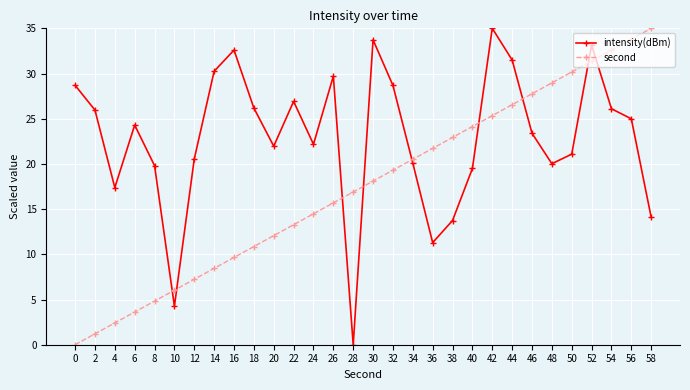

What is the sum of all second values?

525.0